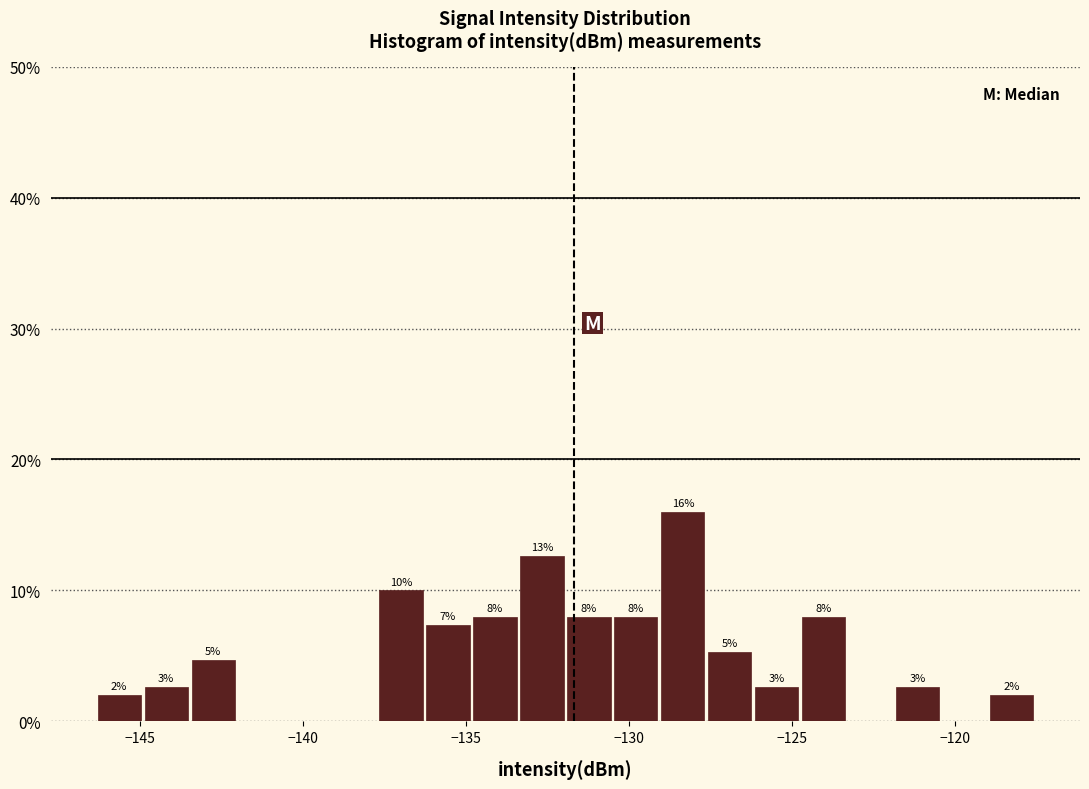

Read against the x-axis, roughly where is the centre of the tallest bar?

-128.5